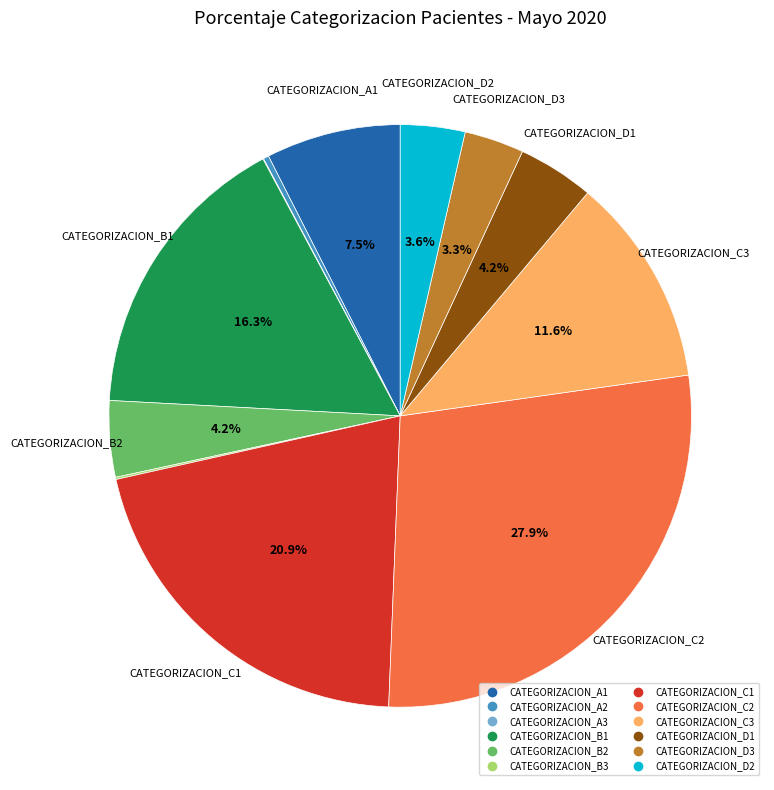

To the nearest percent, what is the difference between the CATEGORIZACION_A2 and CATEGORIZACION_B1 slice percentages?

16%